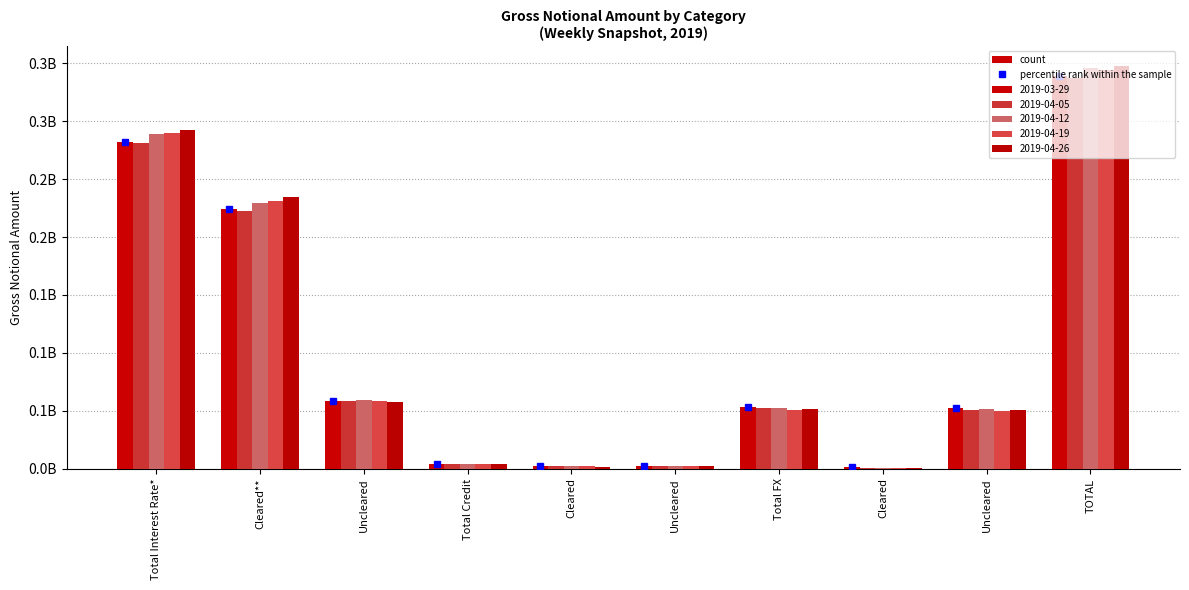

Reading left to right, what are all the values shown in this chart?

2019-03-29: Total Interest Rate*=282149038	Cleared**=224040636	Uncleared=58108403	Total Credit=3989231	Cleared=1904305	Uncleared=2084926	Total FX=53150624	Cleared=1009885	Uncleared=52140739	TOTAL=339288893
2019-04-05: Total Interest Rate*=281142627	Cleared**=222931646	Uncleared=58210982	Total Credit=4061271	Cleared=1898314	Uncleared=2162957	Total FX=52017330	Cleared=946312	Uncleared=51071018	TOTAL=337221228
2019-04-12: Total Interest Rate*=288868068	Cleared**=229866703	Uncleared=59001365	Total Credit=4103421	Cleared=1892166	Uncleared=2211254	Total FX=52800133	Cleared=956569	Uncleared=51843565	TOTAL=345771622
2019-04-19: Total Interest Rate*=289634473	Cleared**=230897917	Uncleared=58736556	Total Credit=3906012	Cleared=1930386	Uncleared=1975627	Total FX=51023987	Cleared=940829	Uncleared=50083158	TOTAL=344564472
2019-04-26: Total Interest Rate*=292139407	Cleared**=234262785	Uncleared=57876623	Total Credit=3878699	Cleared=1858168	Uncleared=2020531	Total FX=51417348	Cleared=976568	Uncleared=50440780	TOTAL=347435455